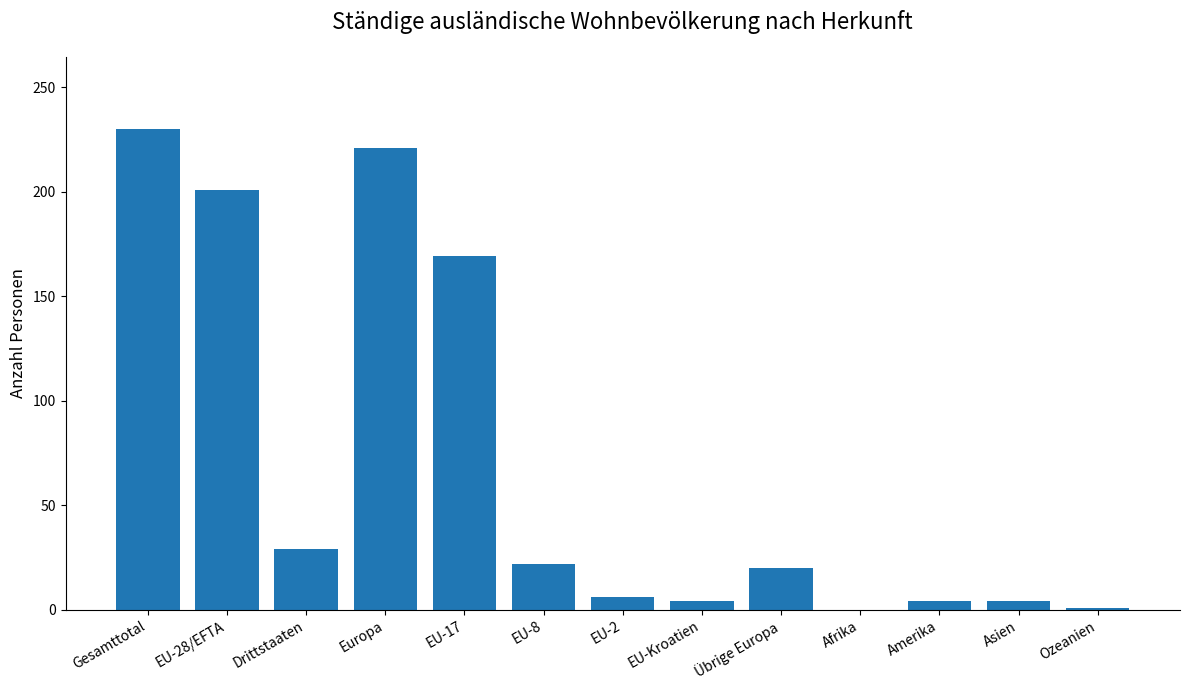

What is the greatest value displayed?

230